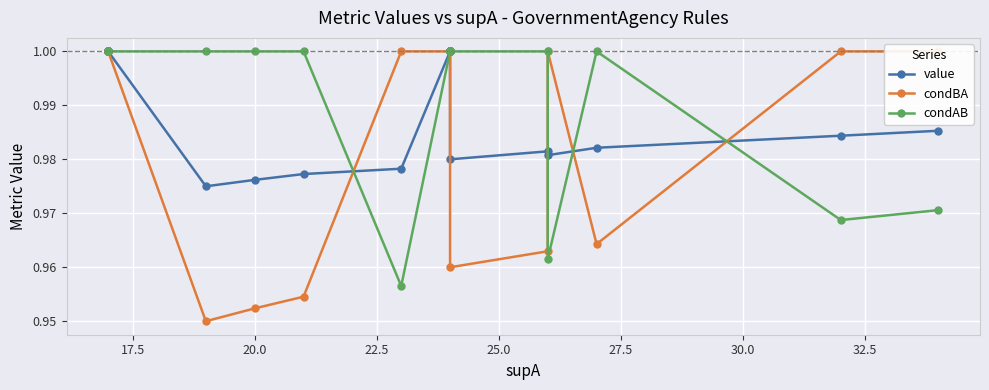

How many values in the value series are below 1?

10